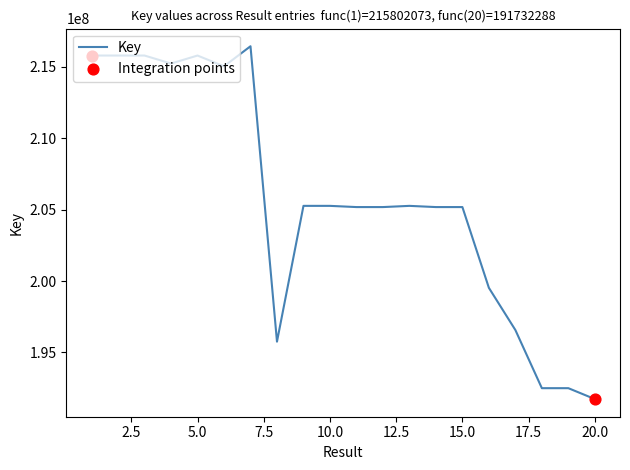

What is the smallest value displayed?

191732288